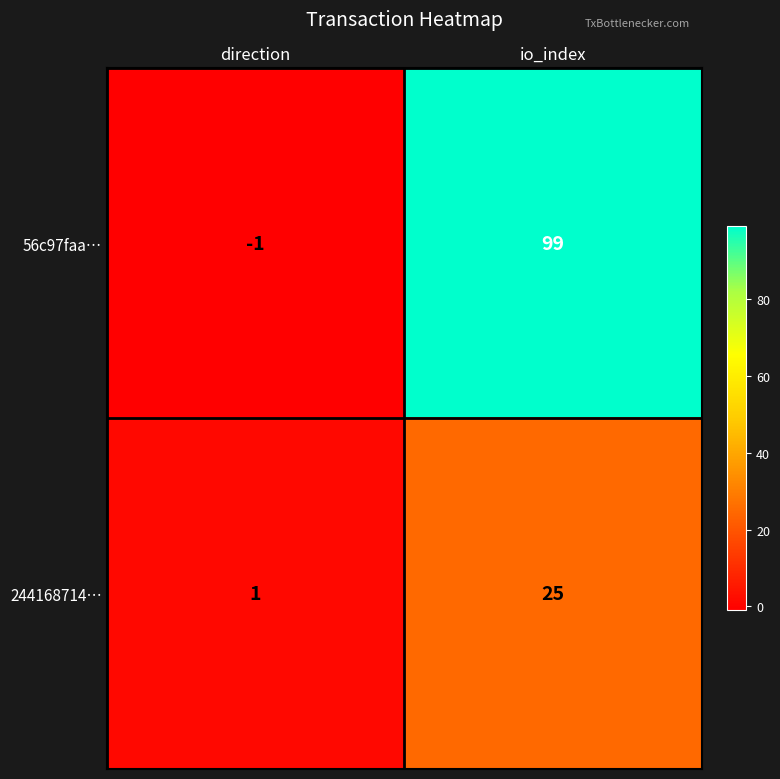

Reading right to left, what are all the values shown in this chart?

56c97faa…: io_index=99	direction=-1
244168714…: io_index=25	direction=1